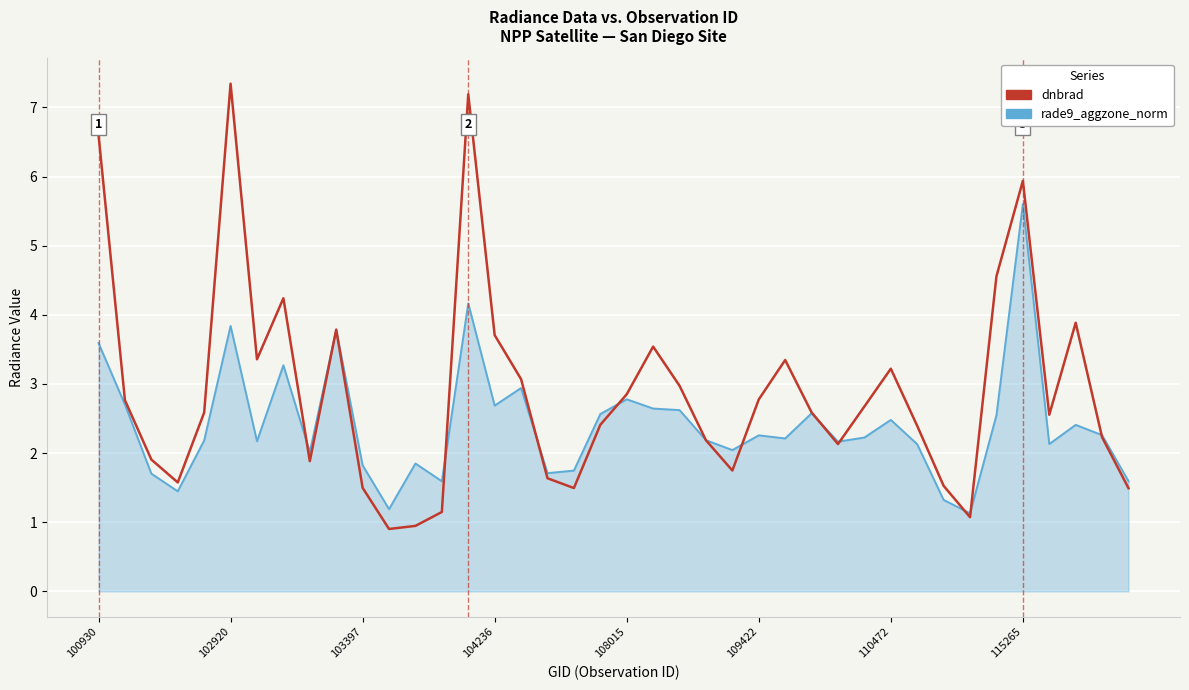

What is the highest value of the rade9_aggzone_norm series?

5.6